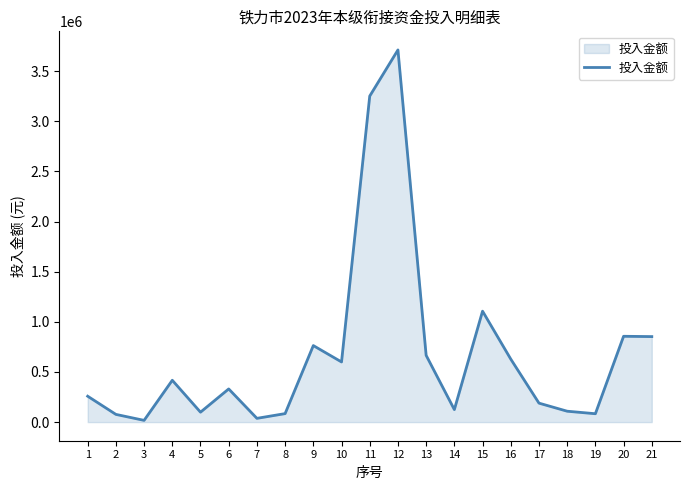

Is it true that the value at 21 is 1226697.0?

False